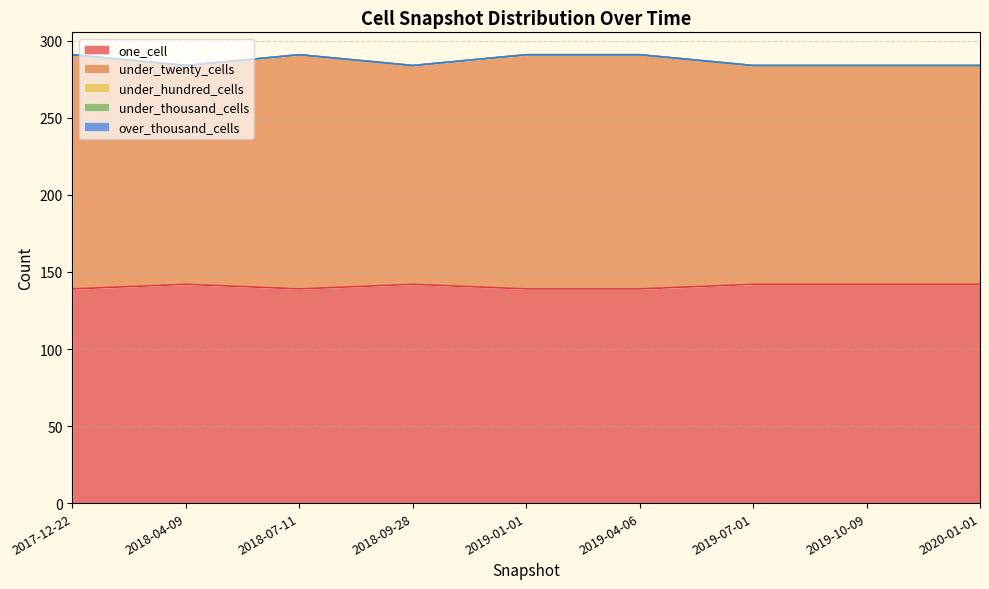

True or false: one_cell and under_twenty_cells intersect in this chart.

False